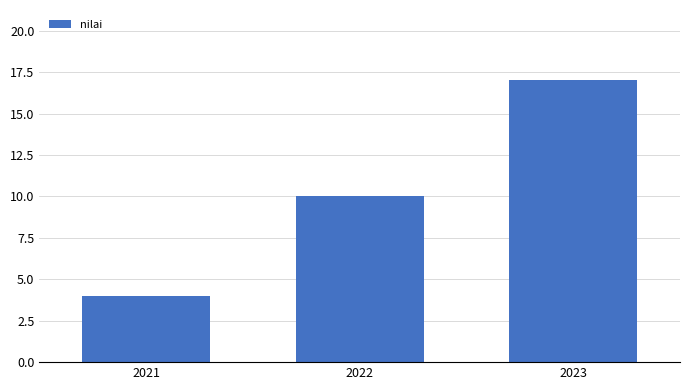

Is it true that the value at 2021 is 6?

False